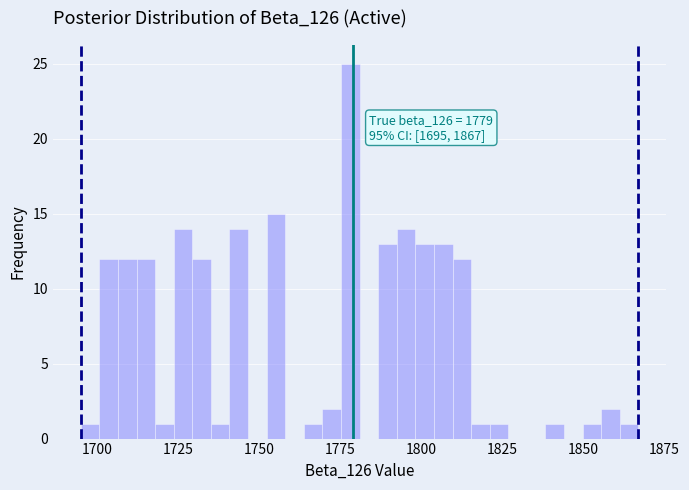

Around what value on the x-axis is the tallest bar? Give the approximate position of its centre, as read against the axis.

1780